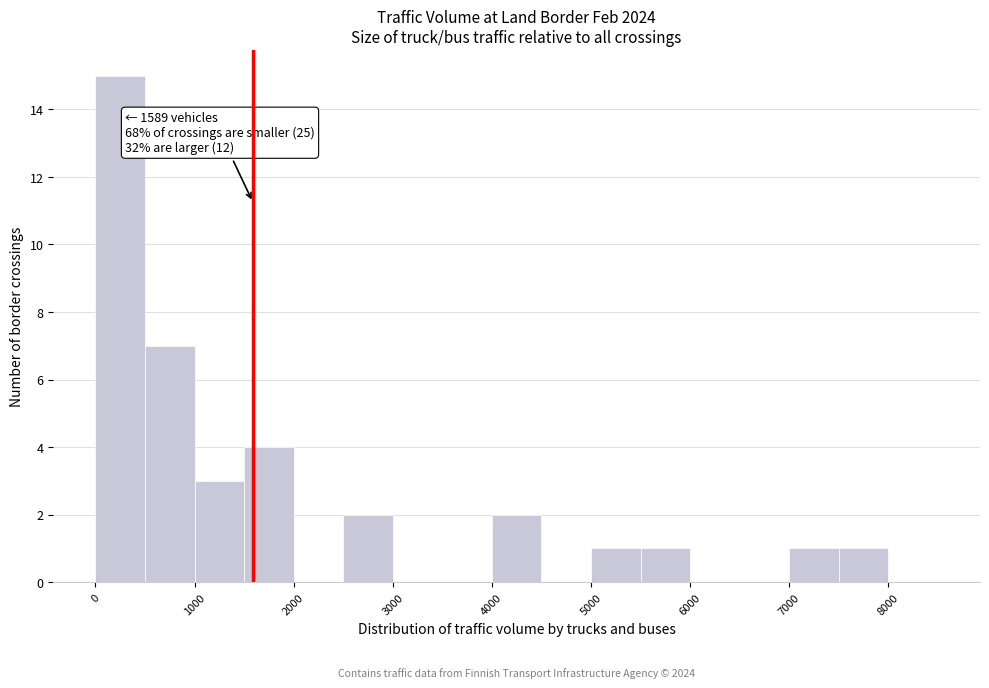

Which range on the x-axis has the tallest bar?

0 to 500